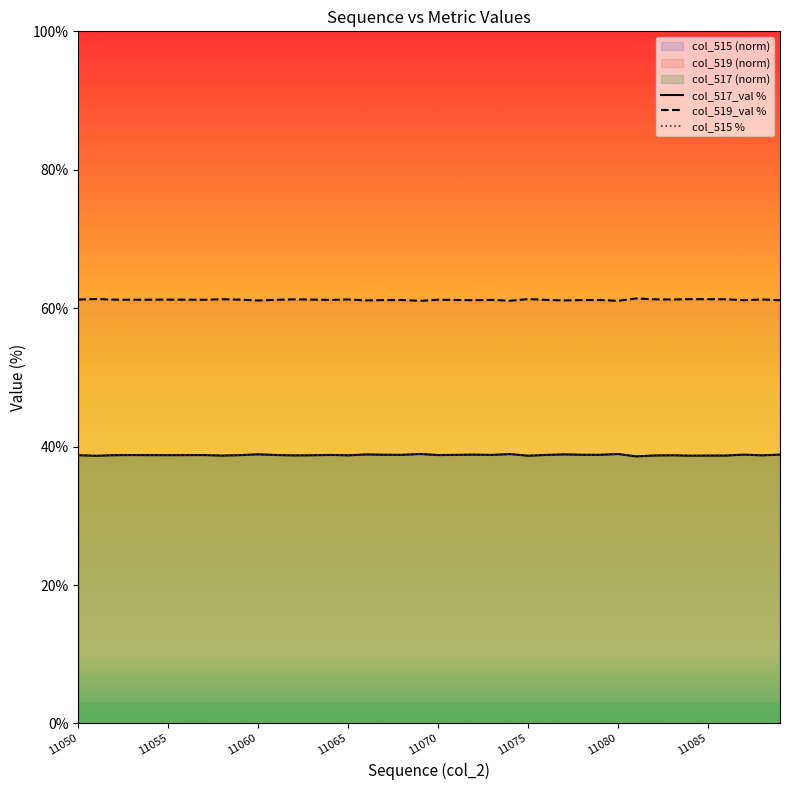

The value of col_517_val % at 19 is 15.9. True or false?

False